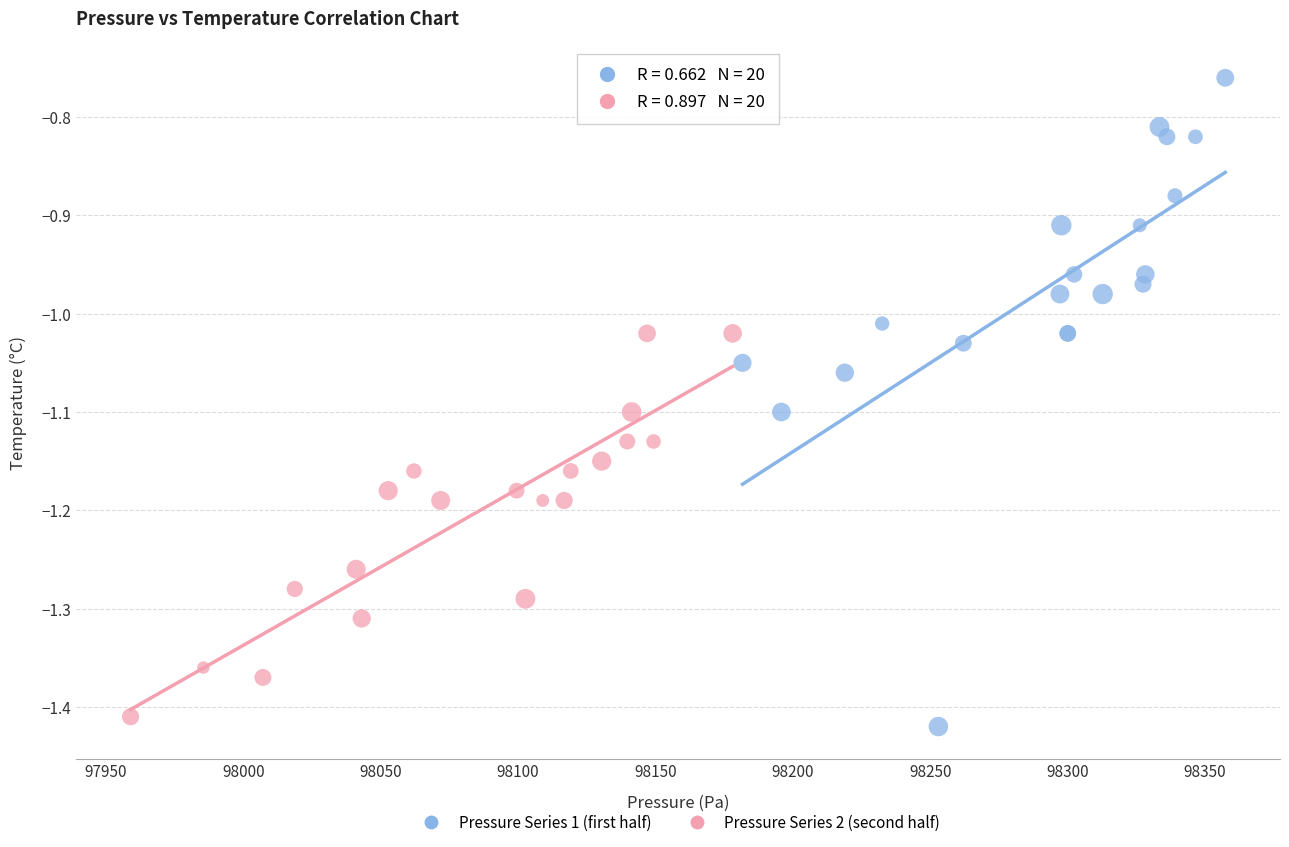

What are all the series names shown in the legend?

Pressure Series 1 (first half), Pressure Series 2 (second half)